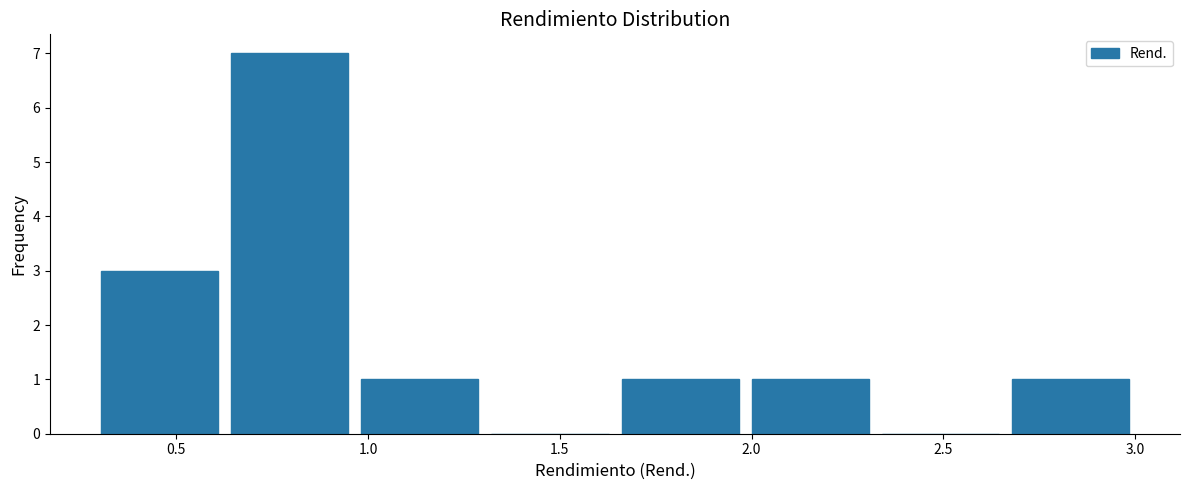

How tall is the bar that spans 2.65 to 3.00 on the x-axis? Neither the bar edges nor the heights are printed on the chart, so give them approximately, as read against the axes.

1